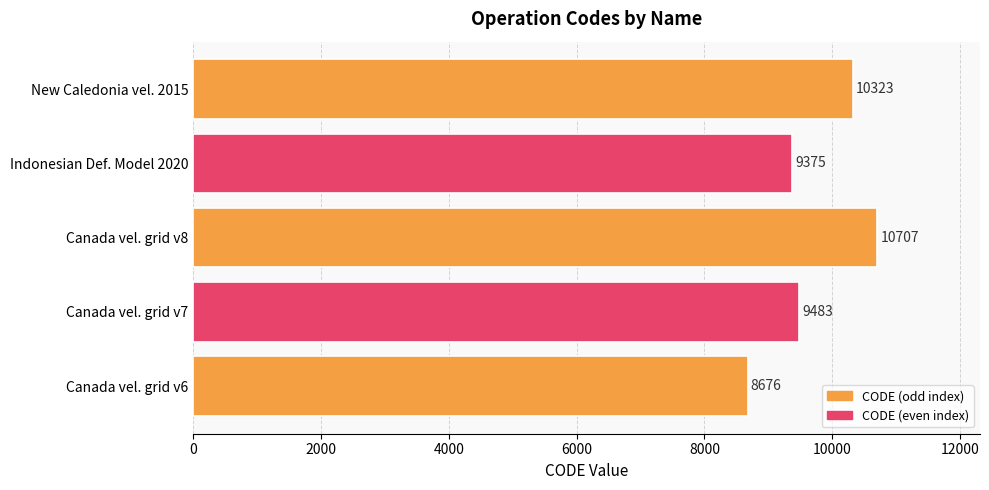

Approximately how many times larger is the value at Indonesian Def. Model 2020 compared to New Caledonia vel. 2015?

0.9